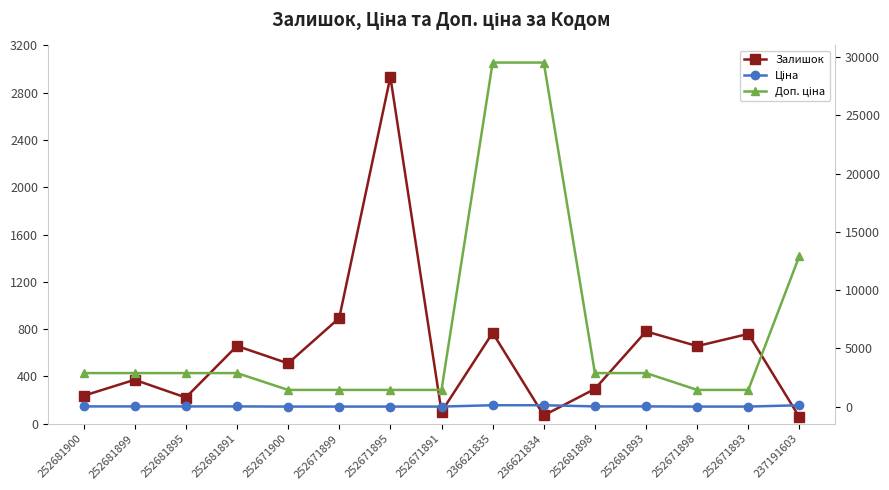

Is it true that Доп. ціна equals 1444.0 at 252671895?

True